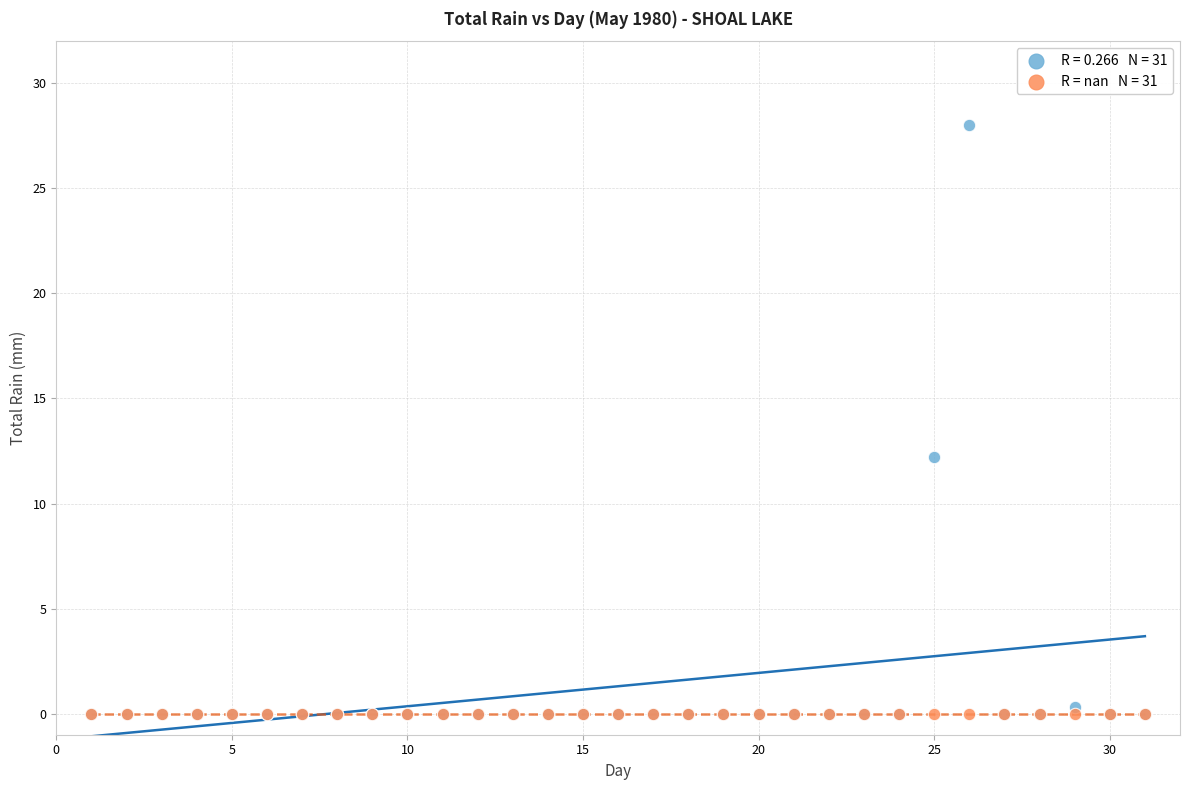

Across all series, what Y value is closest to 14?

12.2